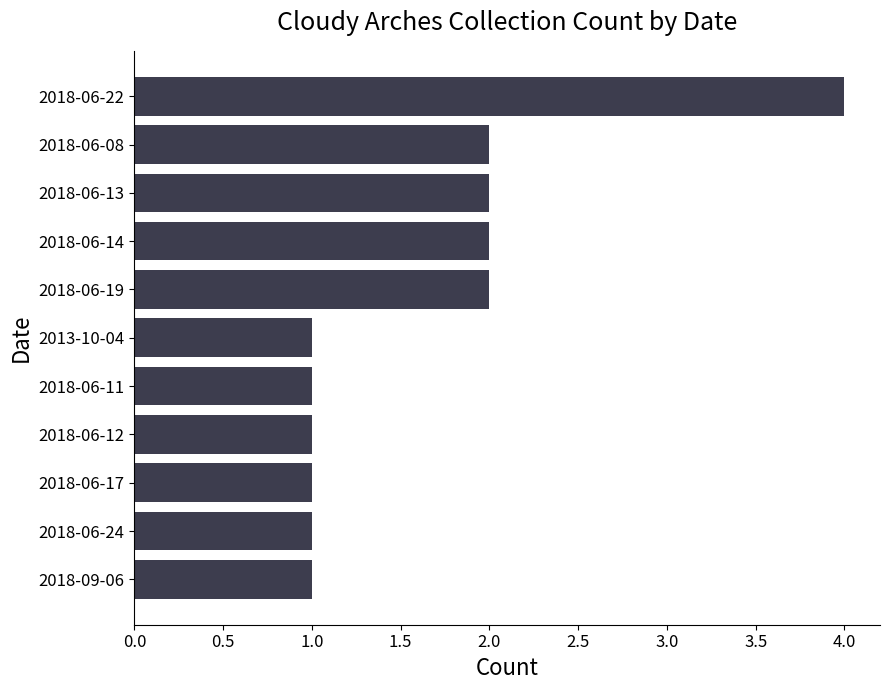

Which category has the highest value across all series?

2018-06-22